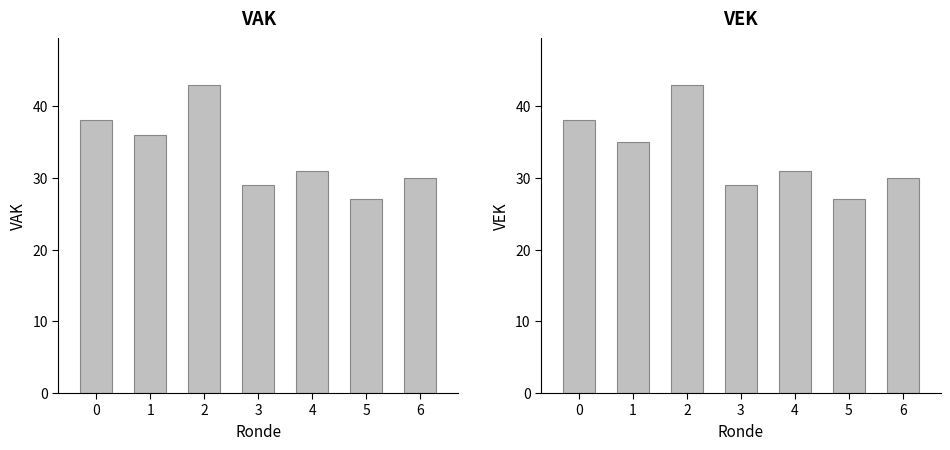

Is it true that VAK equals 36 at 1?

True